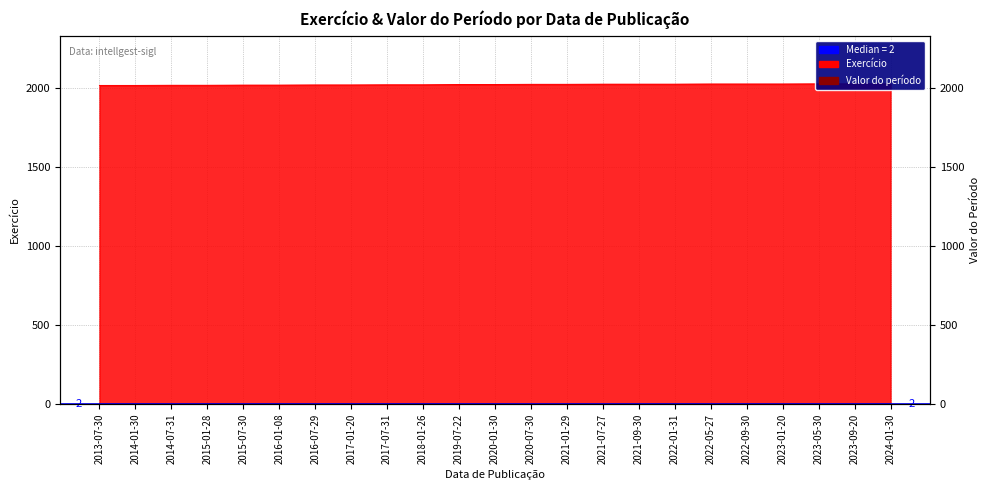

List the series in order of their overall mean, lowest first.

Valor do período, Exercício